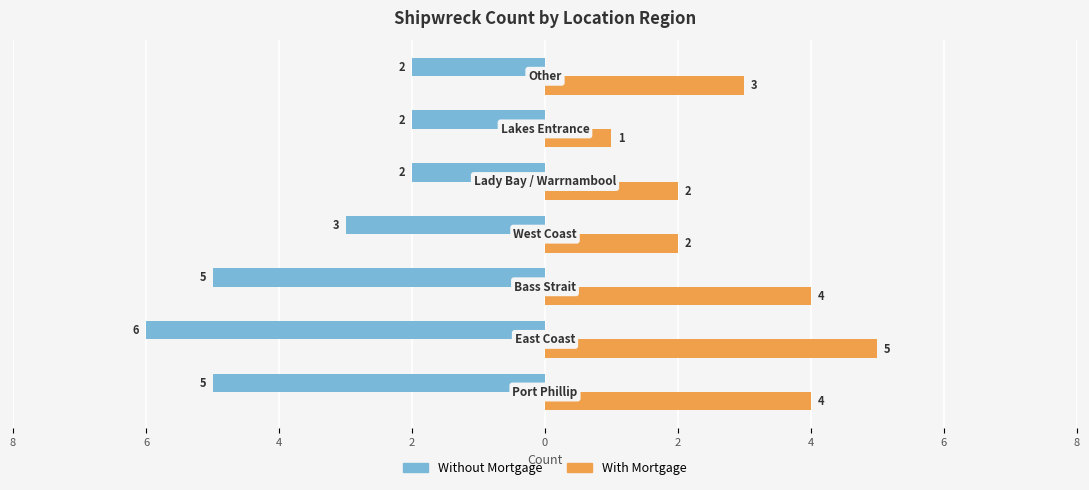

What are all the series names shown in the legend?

Without Mortgage, With Mortgage